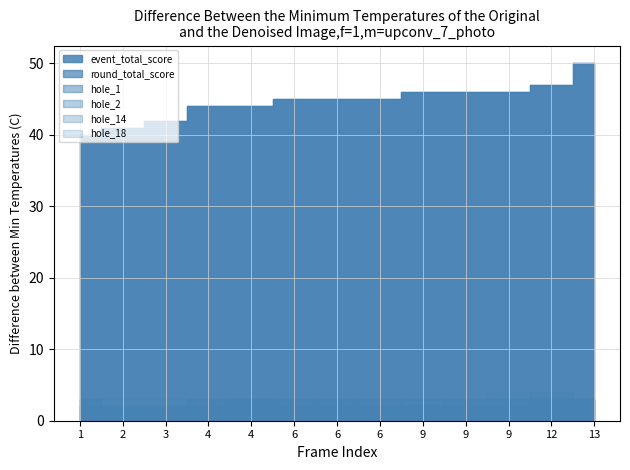

True or false: event_total_score and round_total_score cross at least once.

False